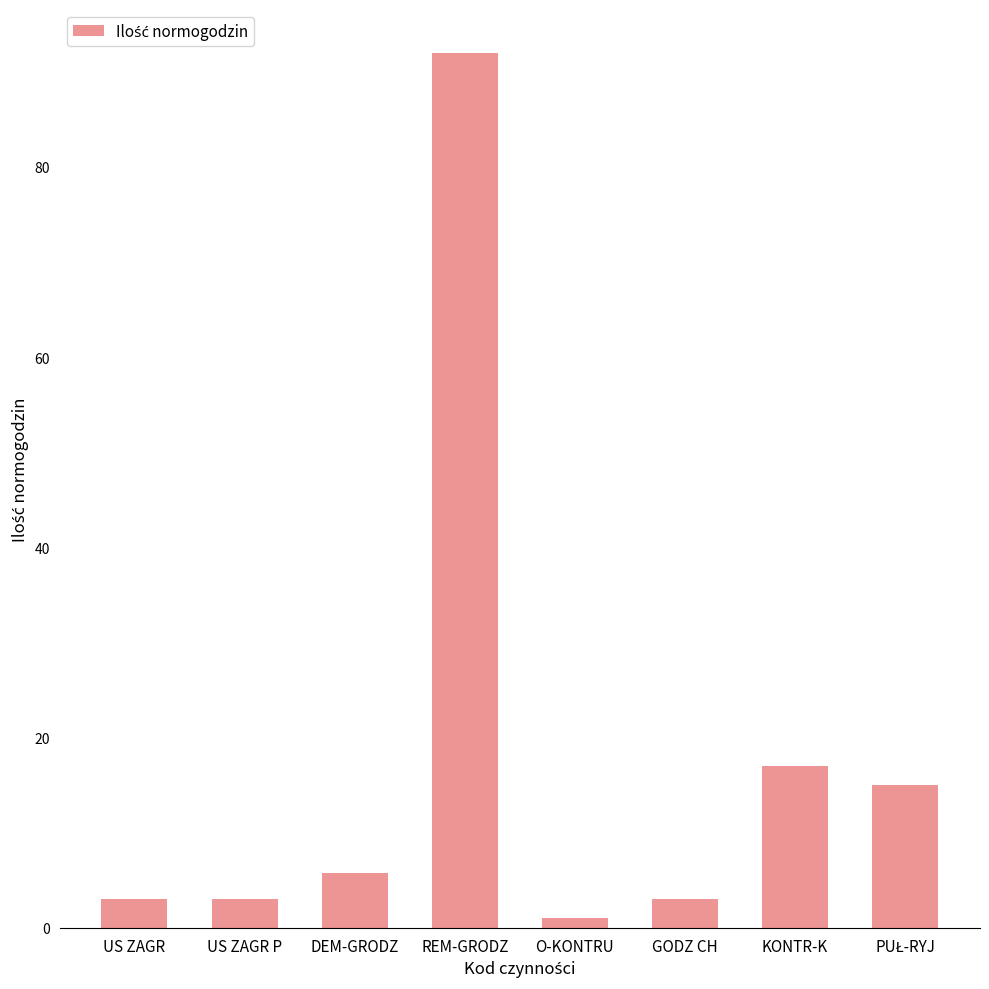

What is the approximate value at US ZAGR?

3.0